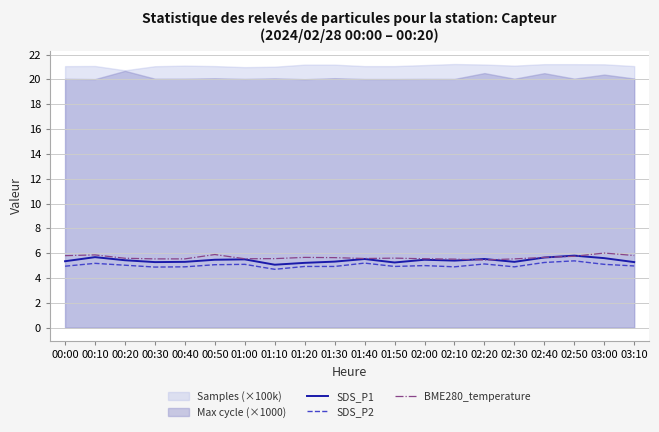

What is the difference between the maximum and minimum values in the SDS_P2 series?

0.7